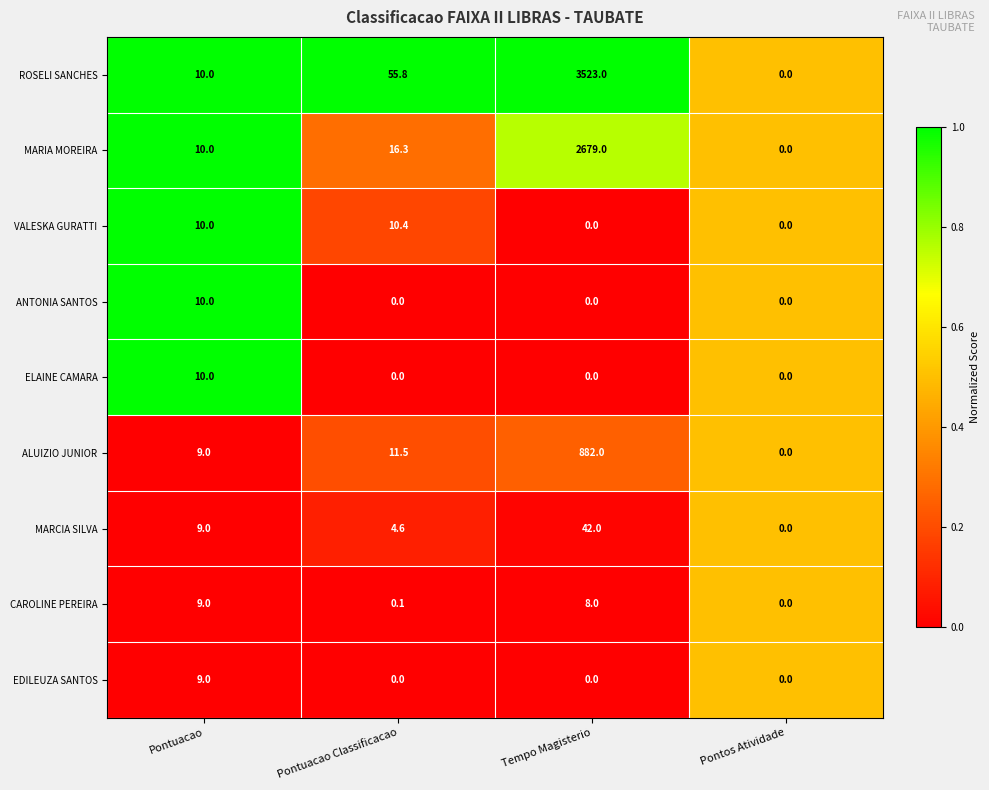

At which label does MARIA MOREIRA first exceed 16?

Pontuacao Classificacao